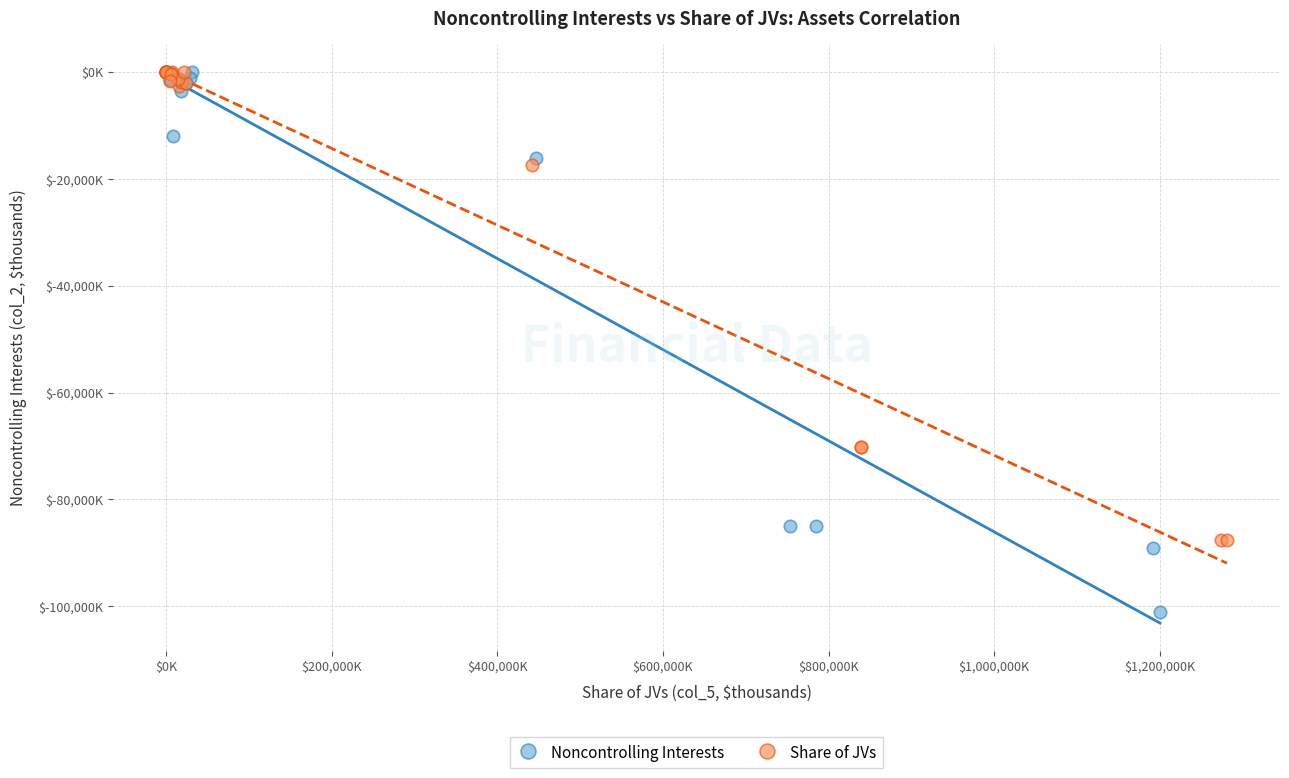

Which series has the widest spread of Y values?

Noncontrolling Interests